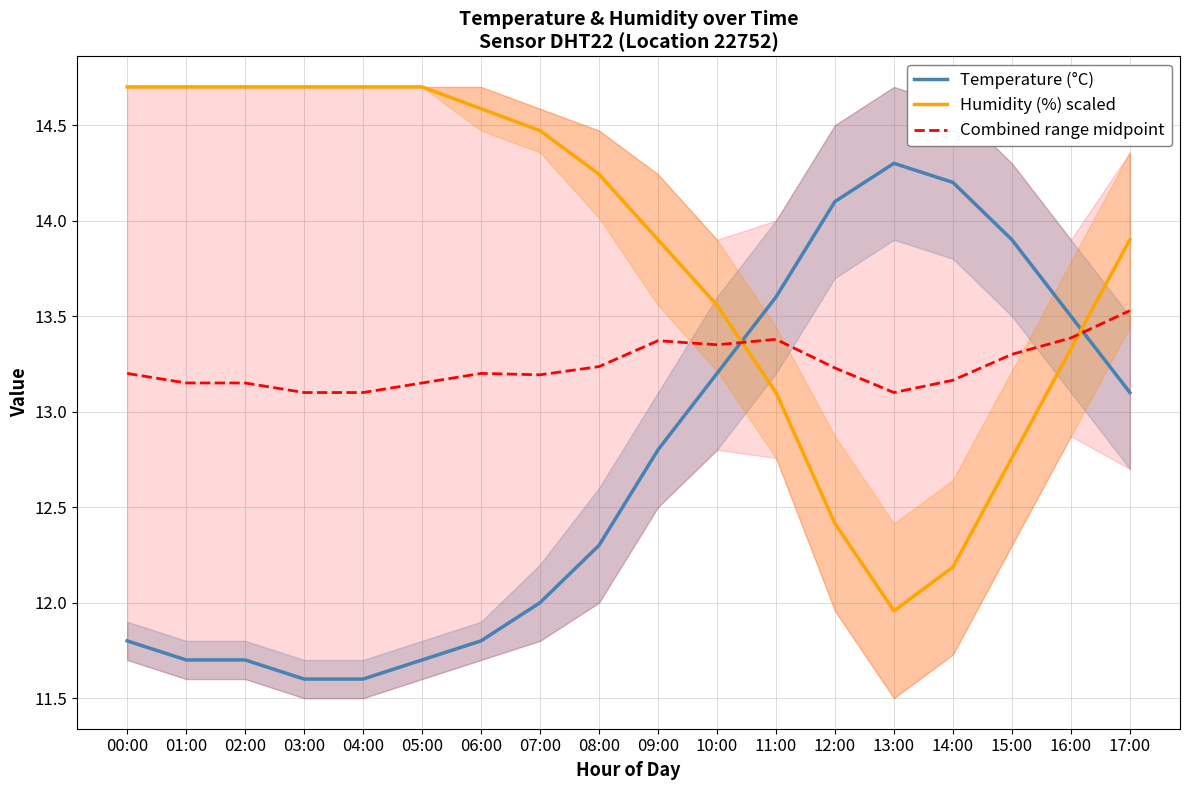

The value of Temperature (°C) at 05:00 is 4.8. True or false?

False